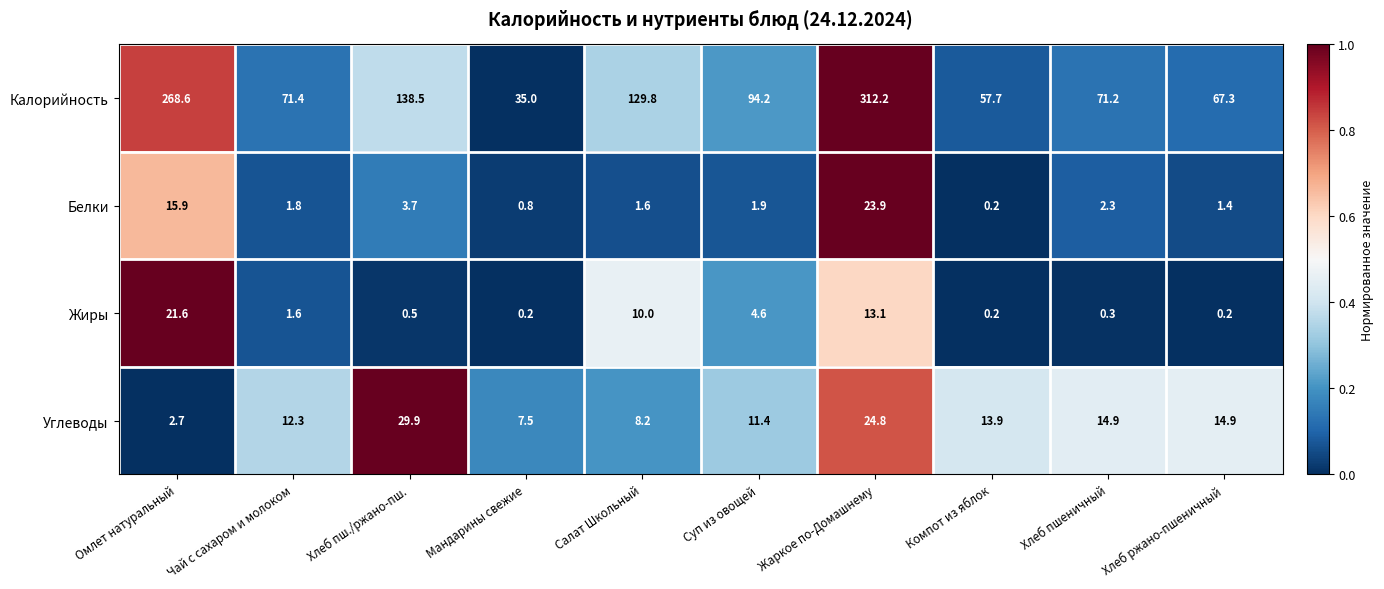

Rank the series at Хлеб пшеничный from highest to lowest value.

Калорийность, Углеводы, Белки, Жиры